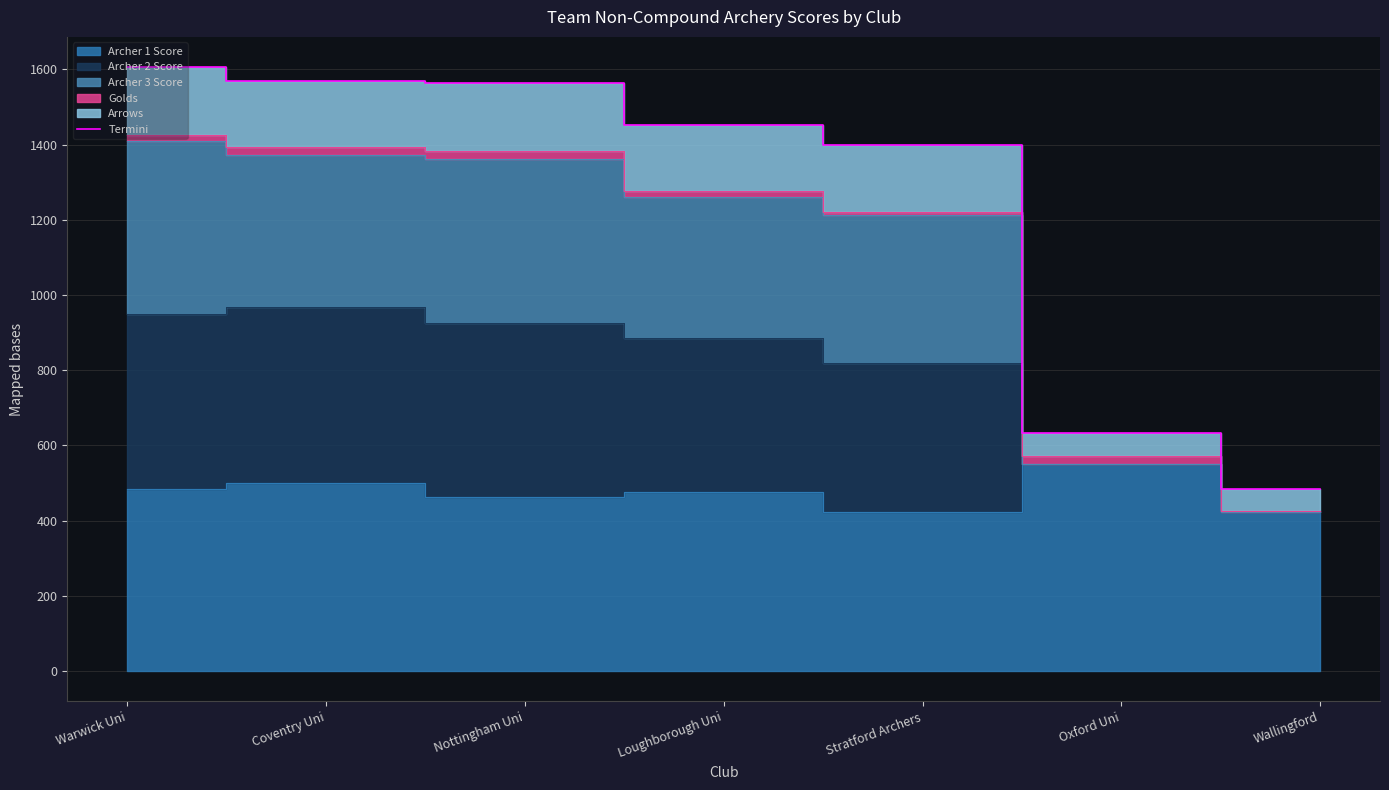

Count the number of values greater than 1452.

3